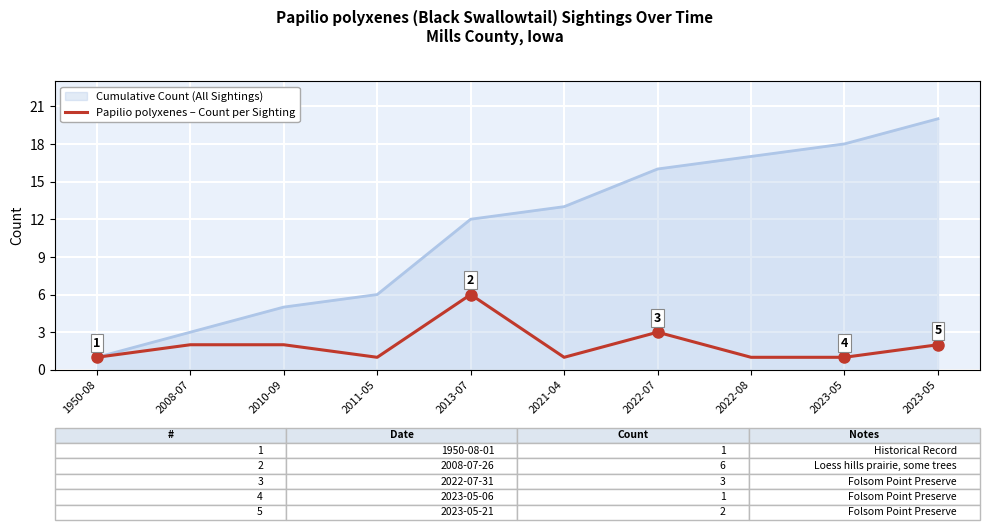

What are all the series names shown in the legend?

Cumulative Count (All Sightings), Papilio polyxenes – Count per Sighting